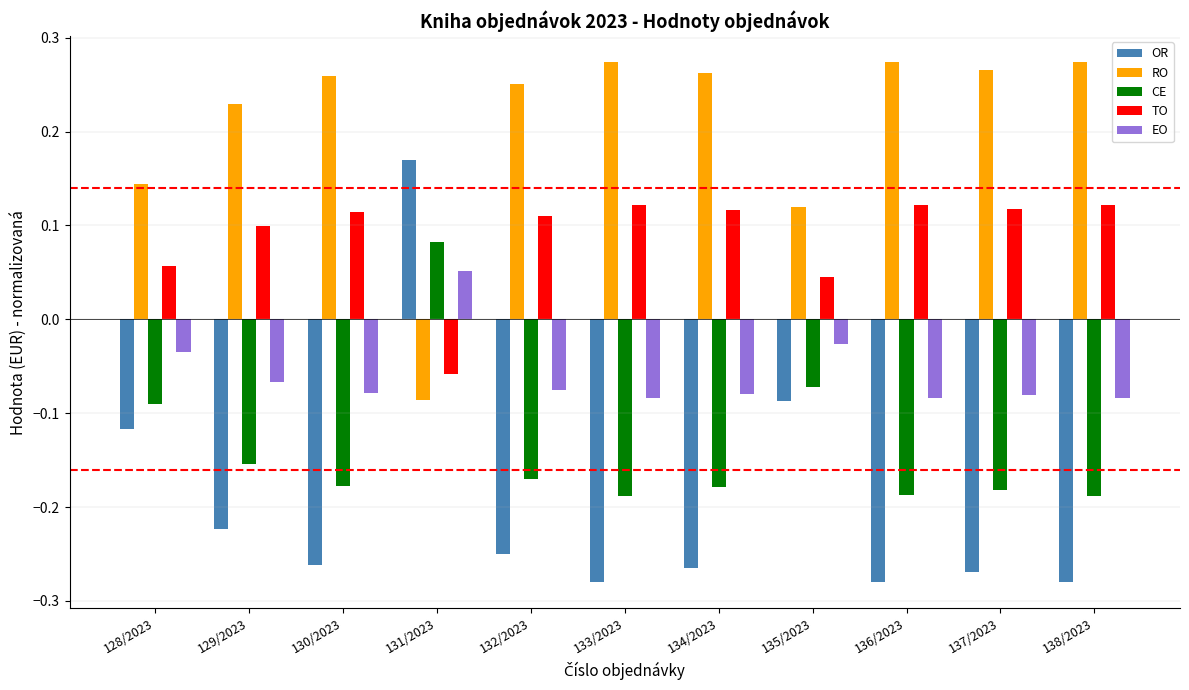

What is the spread (max minus min) of values at 129/2023?

0.5